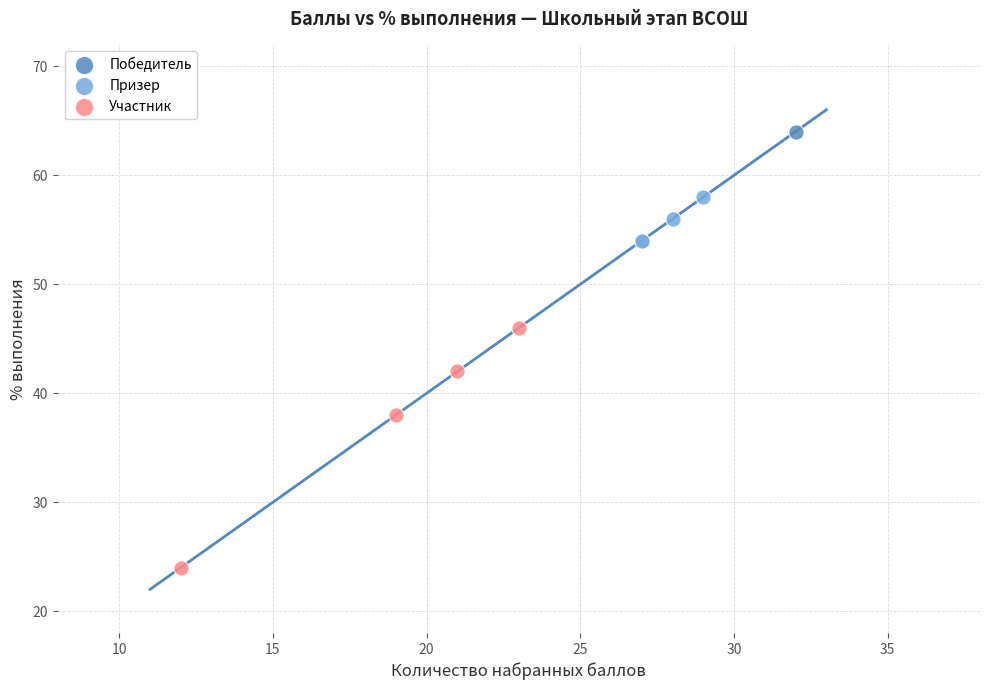

What are all the series names shown in the legend?

Победитель, Призер, Участник